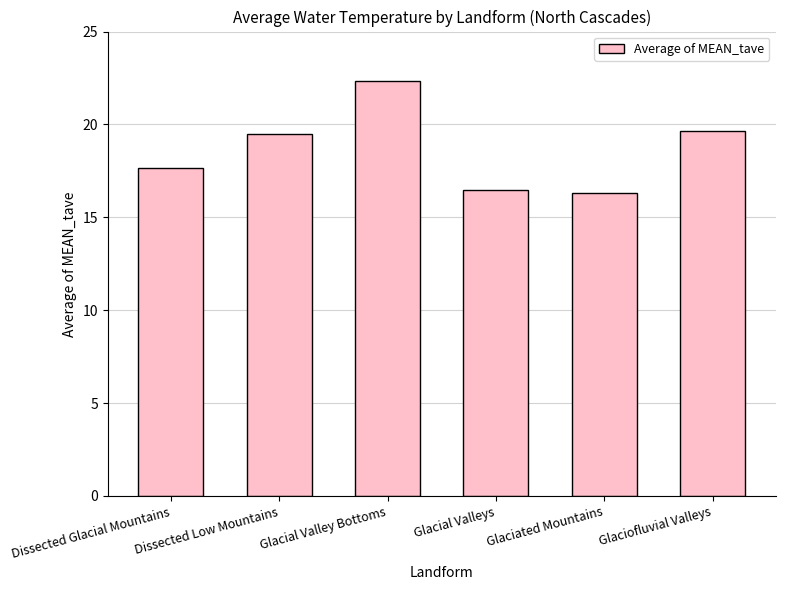

What position from the right is Glacial Valleys?

3